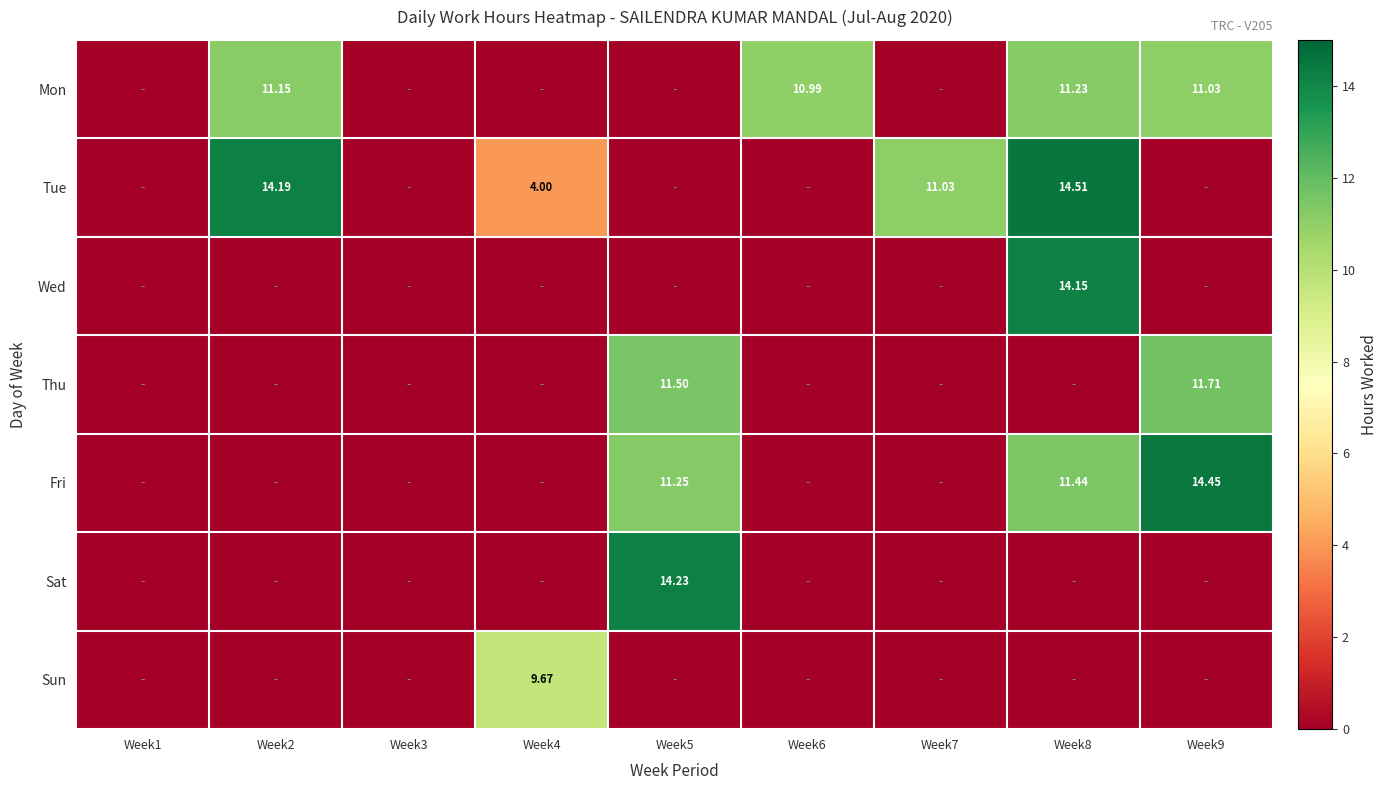

Which series changed the most between Week1 and Week8?

Tue